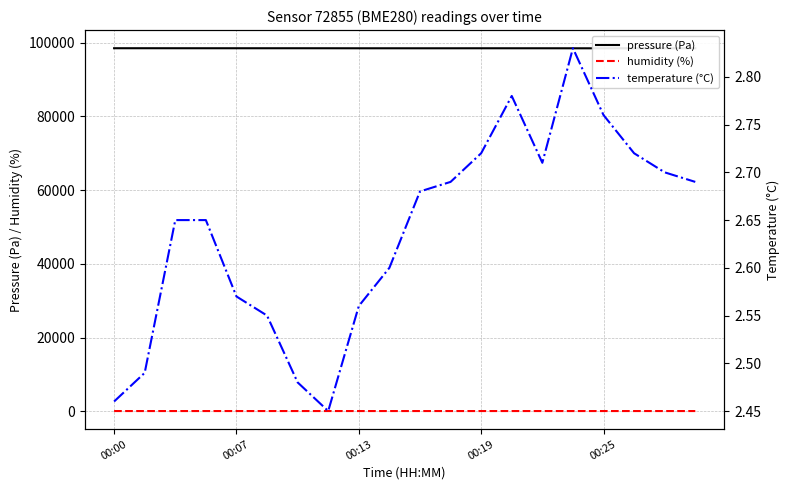

True or false: temperature (°C) and humidity (%) cross at least once.

False